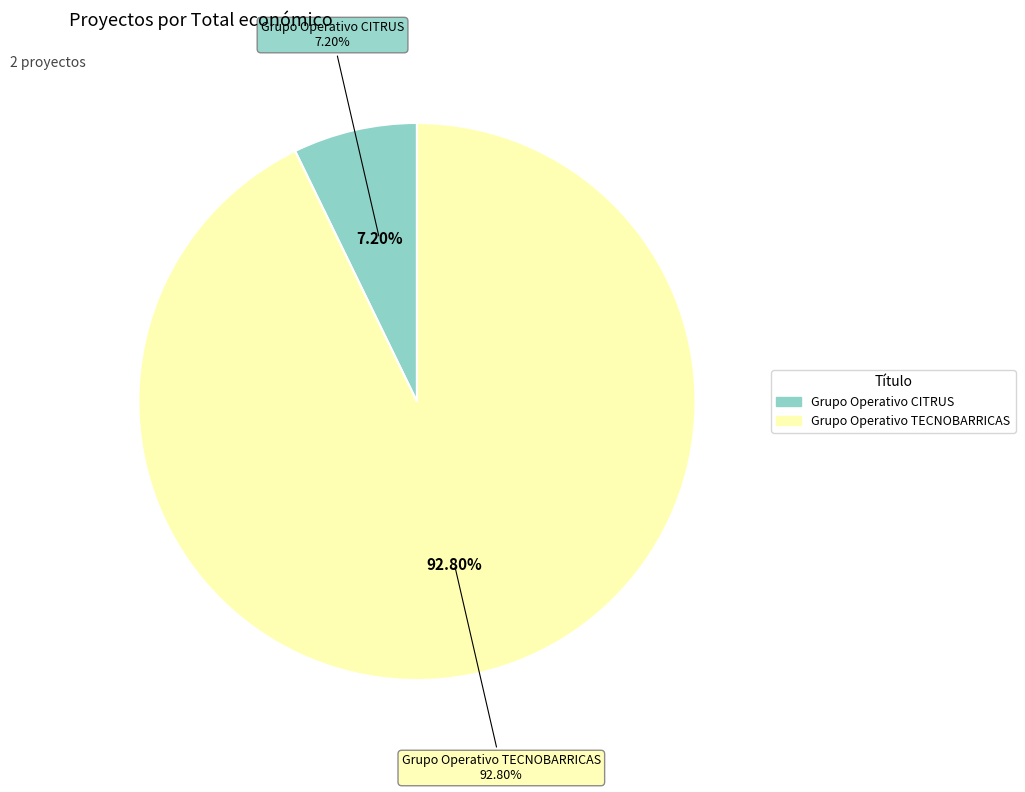

What is the majority slice?

Grupo Operativo TECNOBARRICAS